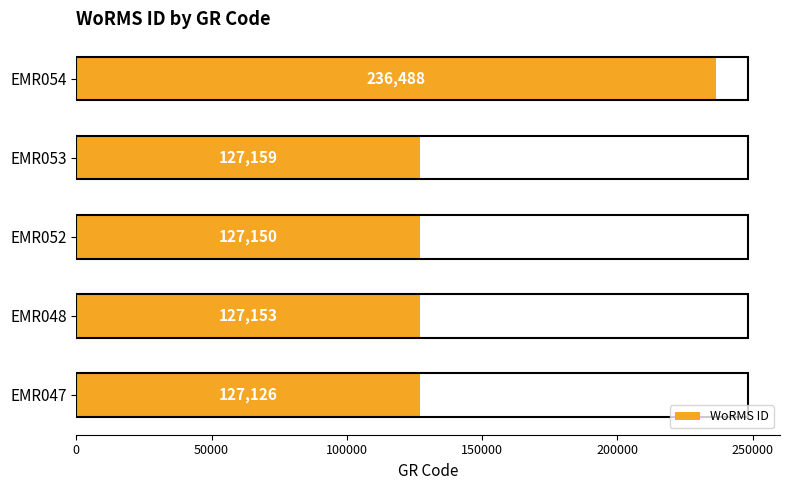

Rank the categories by value from highest to lowest.

EMR054, EMR053, EMR048, EMR052, EMR047